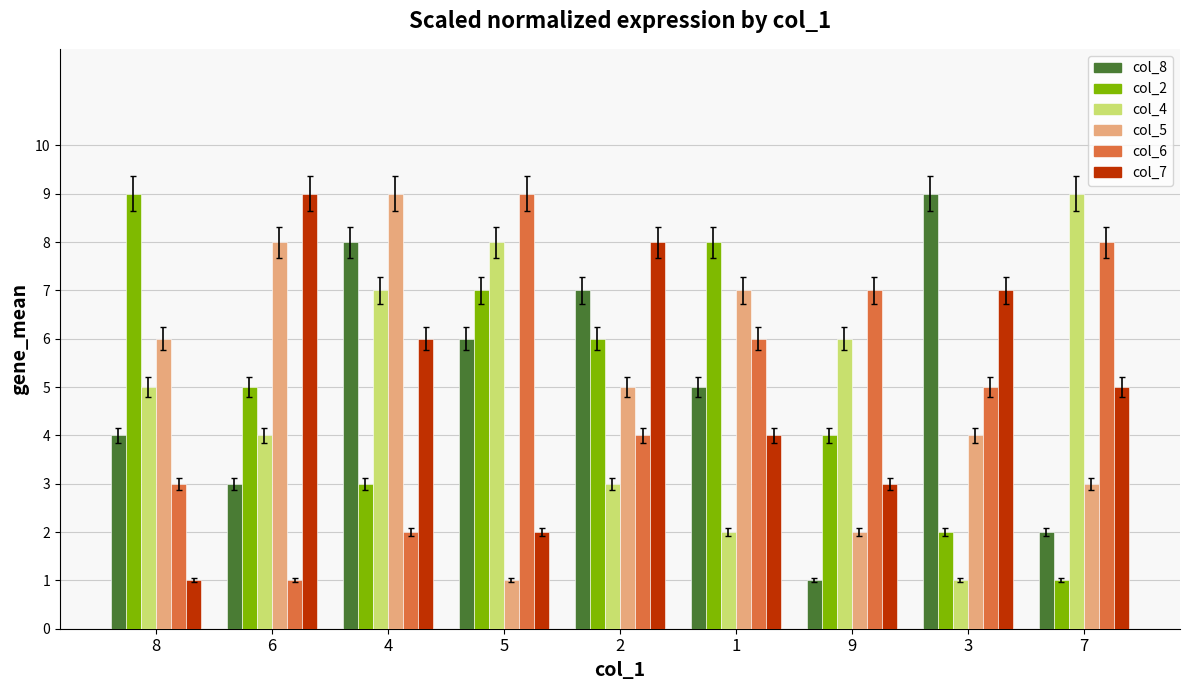

What is the label of the 4th bar from the left?

5